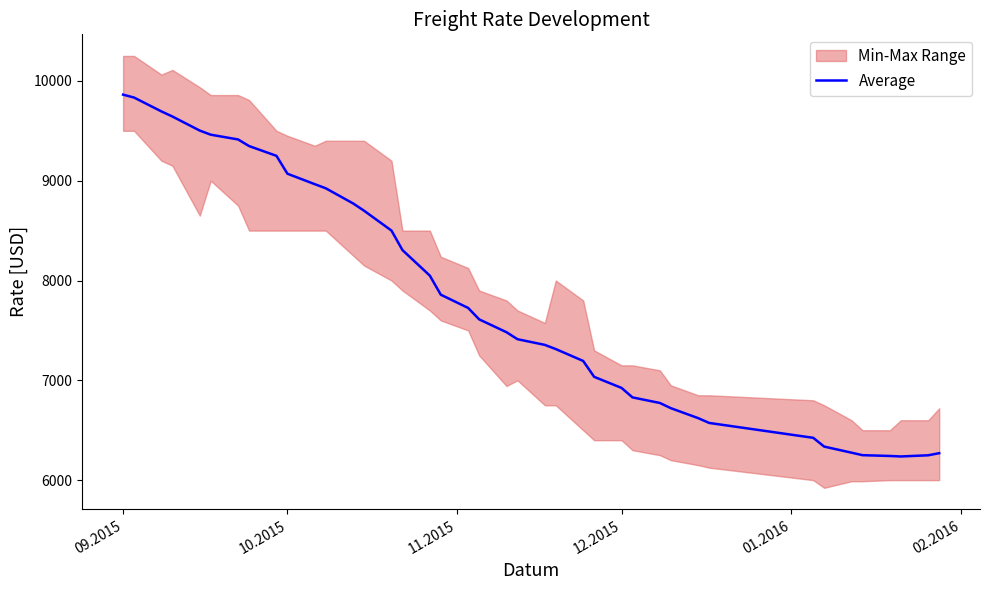

How many points are lower than both their immediate neighbors (excluding endpoints)?

1